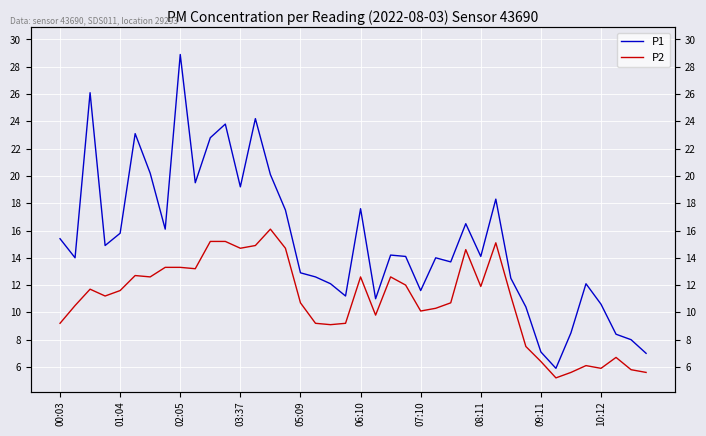

True or false: P2 has a value of 9.2 at 17.

True